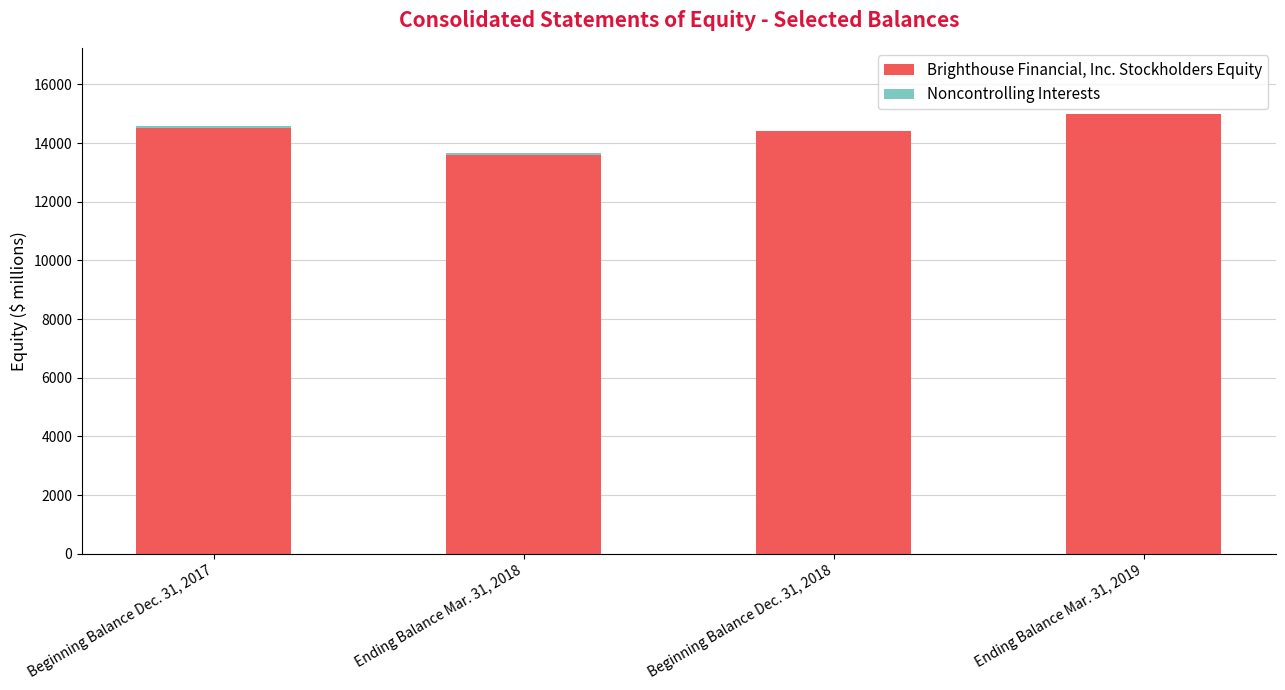

The value of Brighthouse Financial, Inc. Stockholders Equity at Ending Balance Mar. 31, 2018 is 13584. True or false?

True